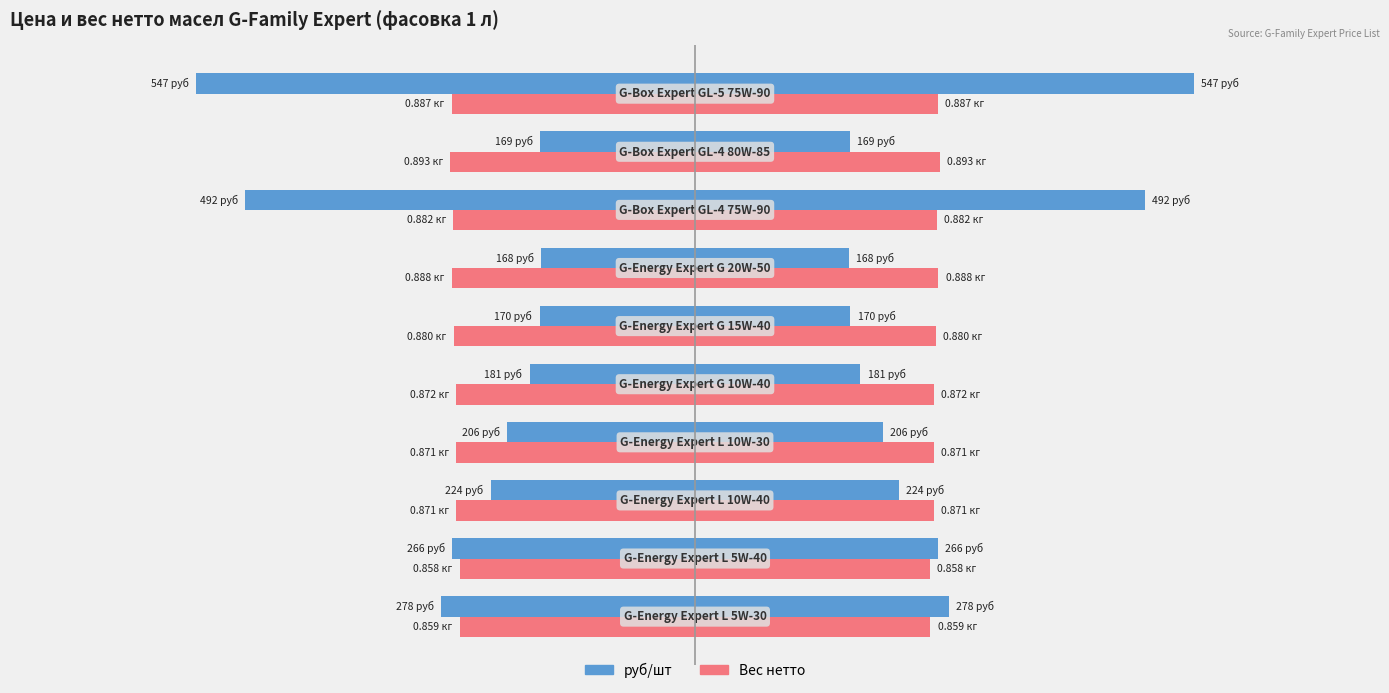

Reading left to right, what are all the values shown in this chart?

руб/шт: 277.8	265.9	223.5	205.6	181.1	170.1	168.3	492.4	169.3	546.6
Вес нетто (×300): 257.7	257.4	261.3	261.3	261.6	264.0	266.4	264.6	267.9	266.1